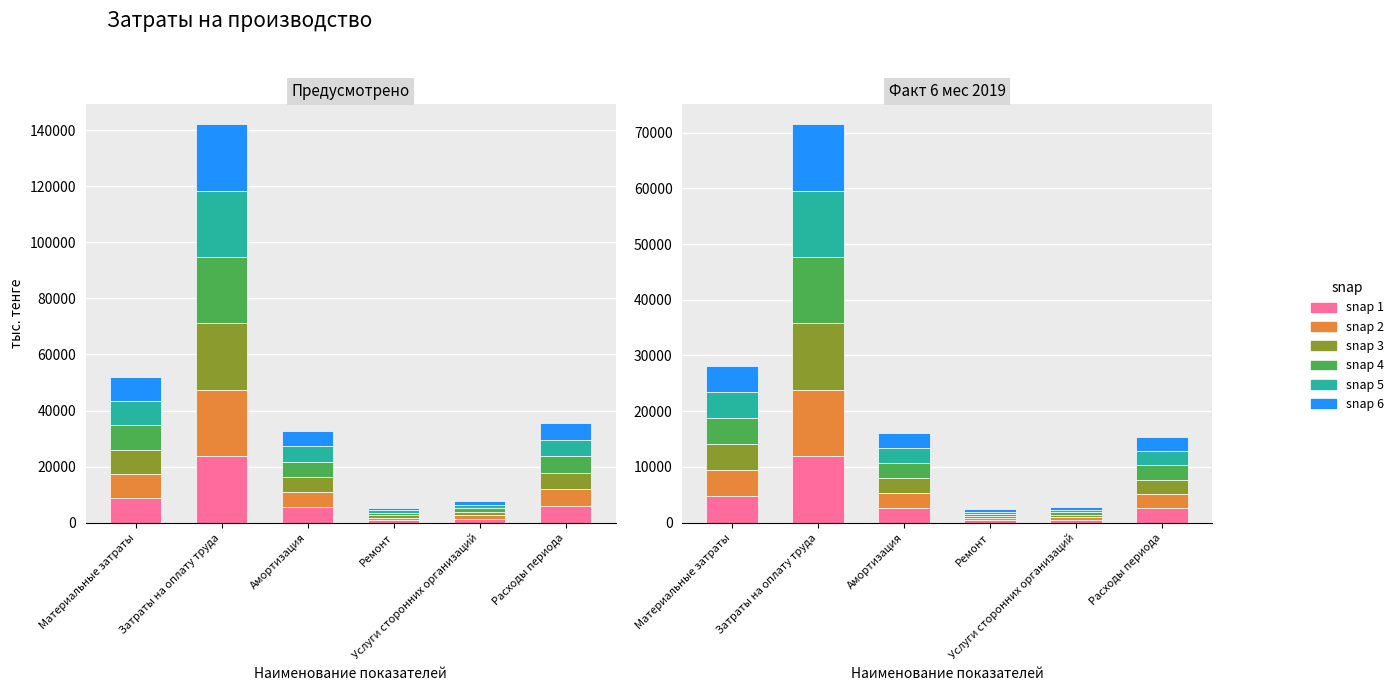

How many bars are there in each group?

6